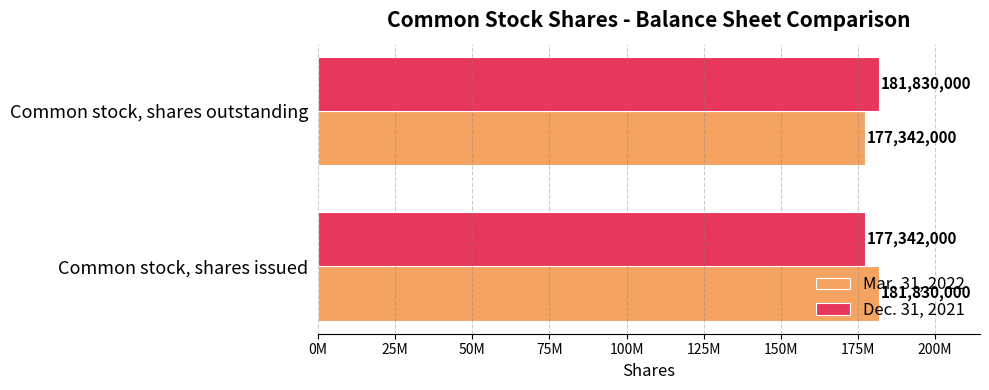

What are all the series names shown in the legend?

Mar. 31, 2022, Dec. 31, 2021